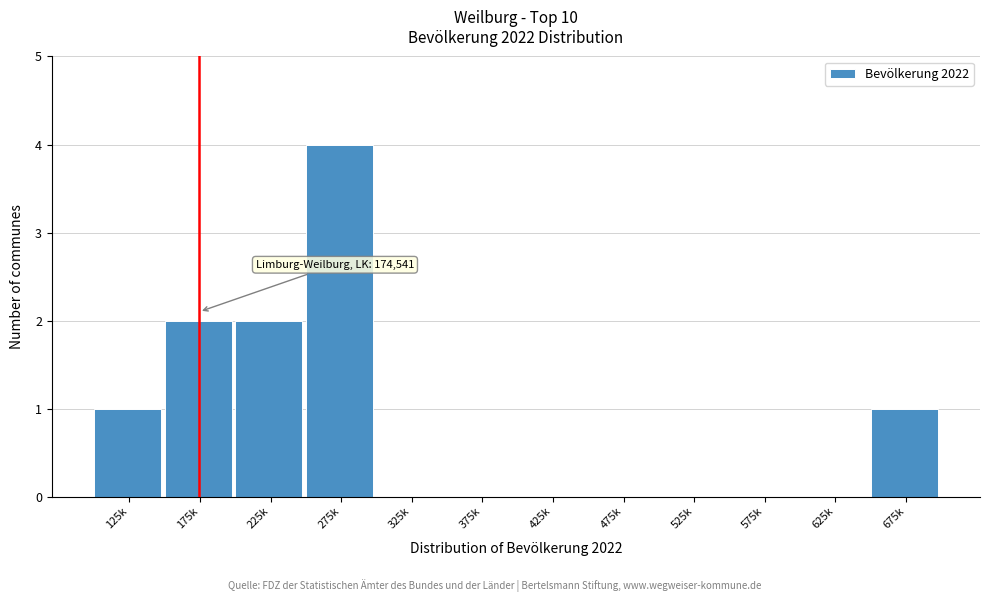

Reading left to right, extract all data points from this chart.

125k=1	175k=2	225k=2	275k=4	325k=0	375k=0	425k=0	475k=0	525k=0	575k=0	625k=0	675k=1